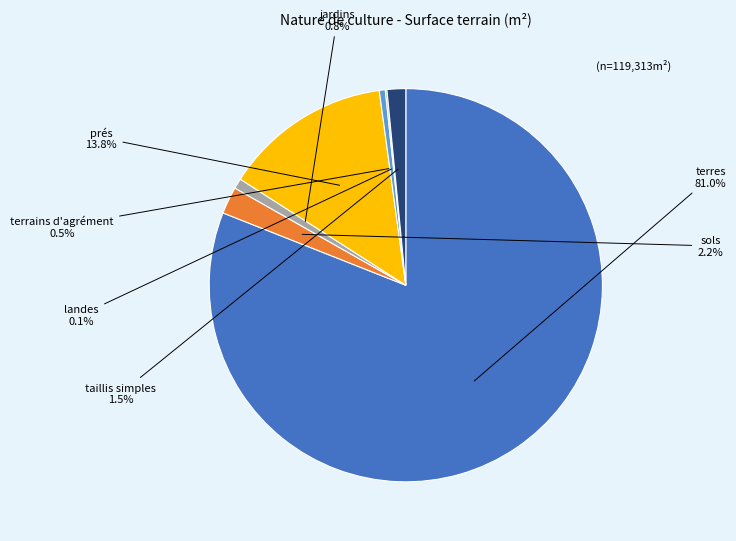

Which has a higher value, terres or prés?

terres